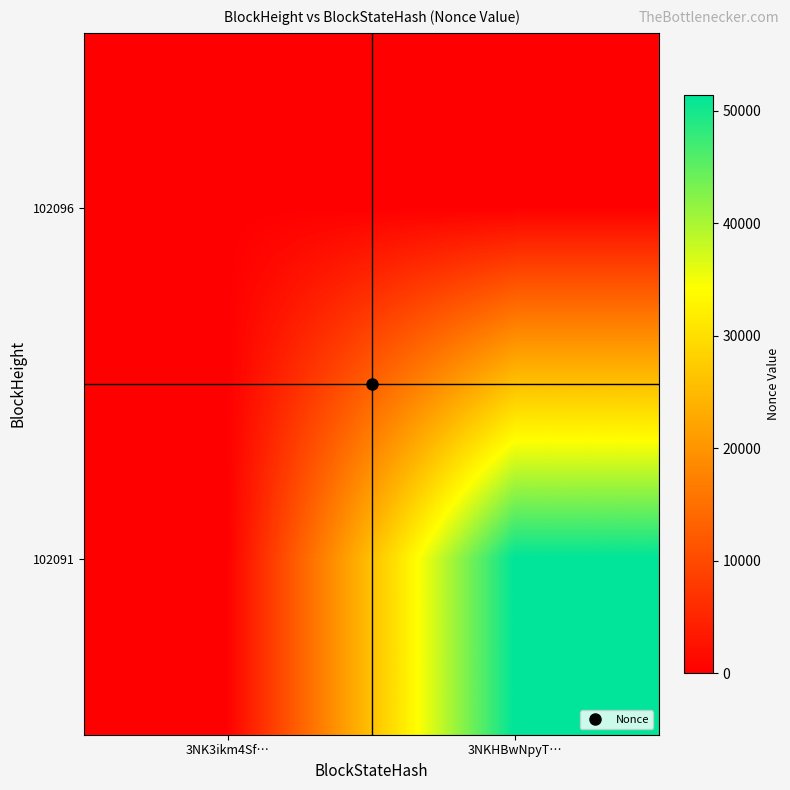

At 3NK3ikm4Sf…, list the series in order from largest to smallest.

102096, 102091